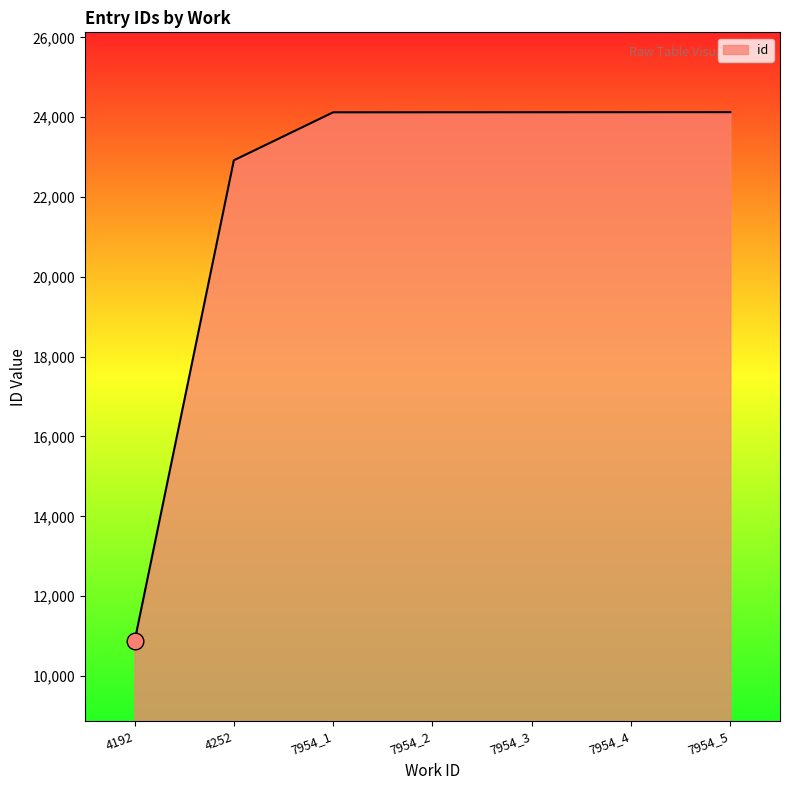

Does the chart display data point markers on the line(s)?

No